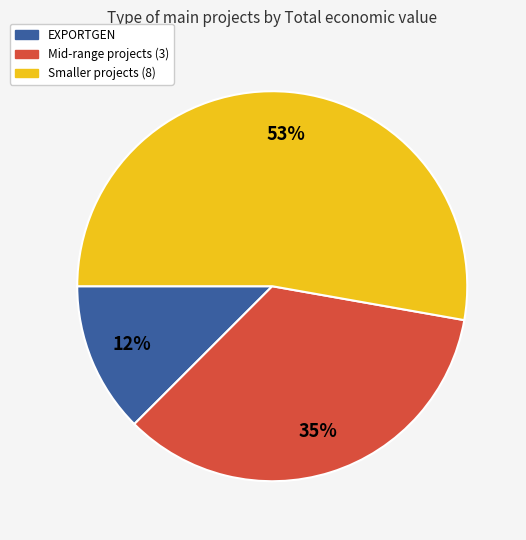

Is there any slice that represents more than half of the pie?

Yes